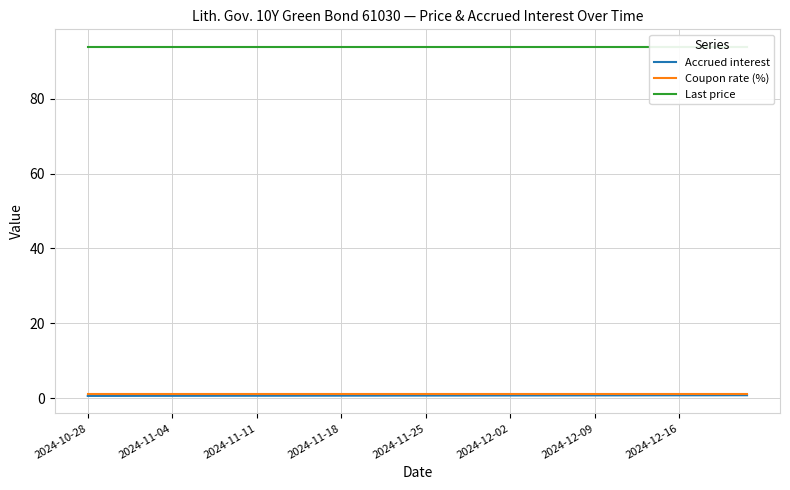

What is the average value of the Coupon rate (%) series?

1.2